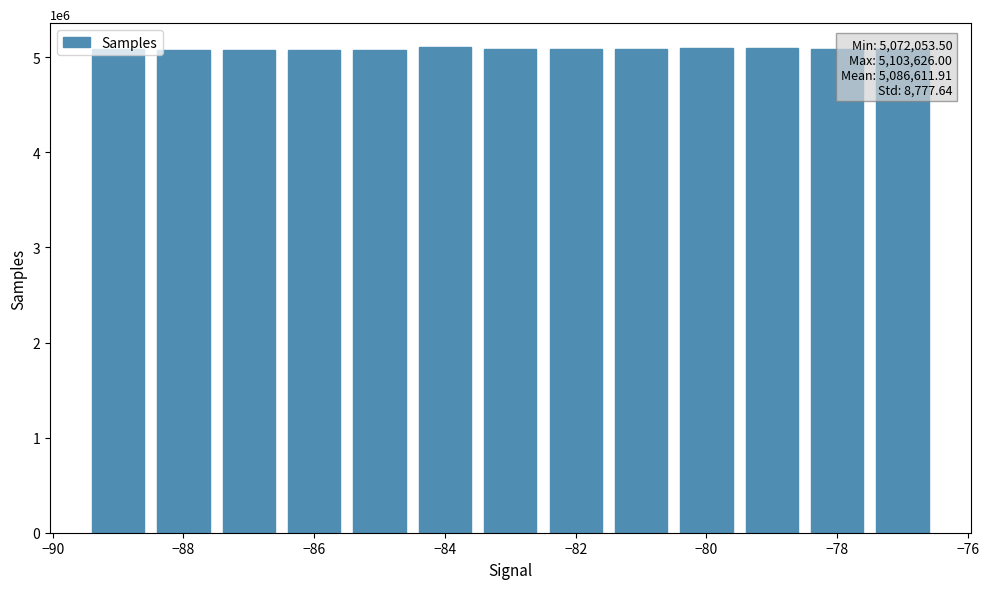

Are the bars grouped side by side (vs. stacked)?

No